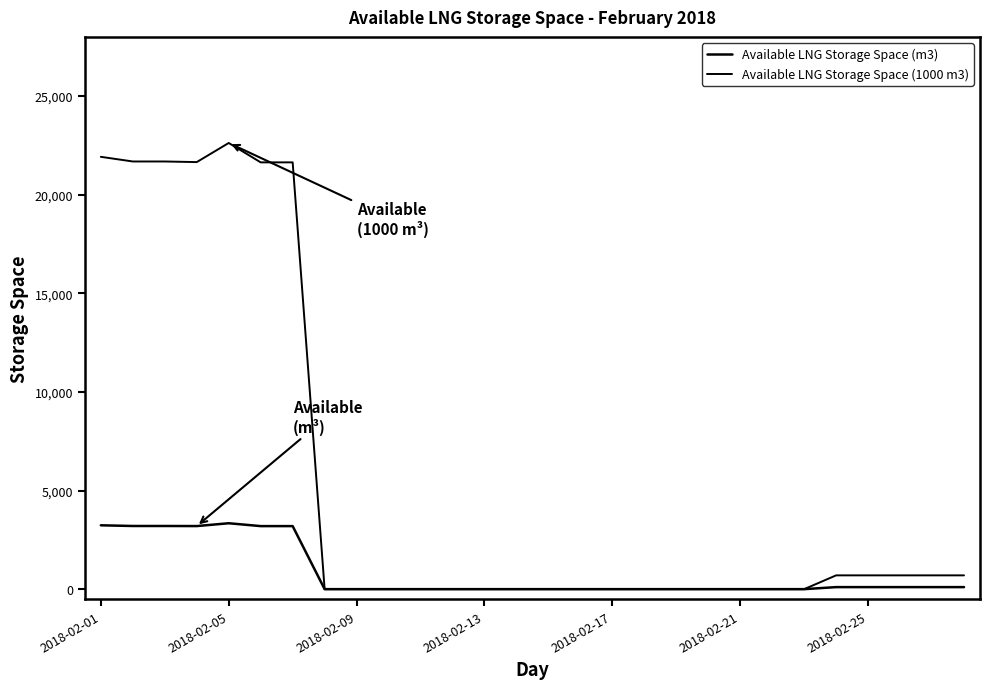

Does the chart have visible grid lines?

No